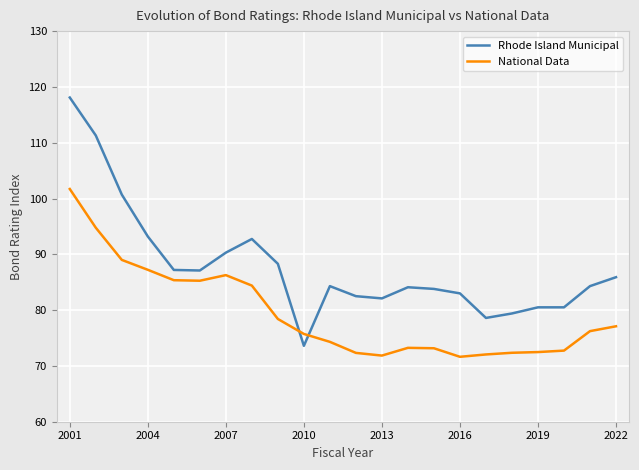

How many distinct data groups are displayed?

2